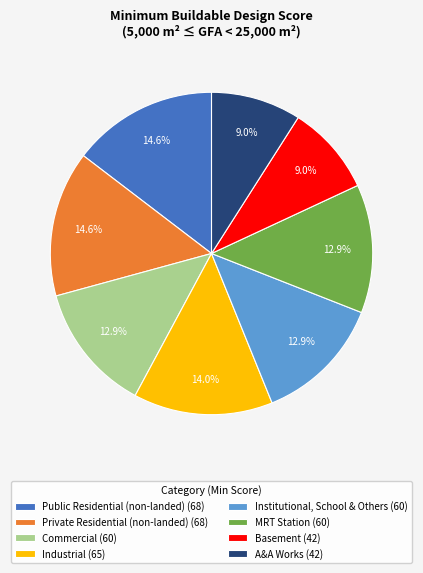

True or false: Basement accounts for 1% of the total.

False